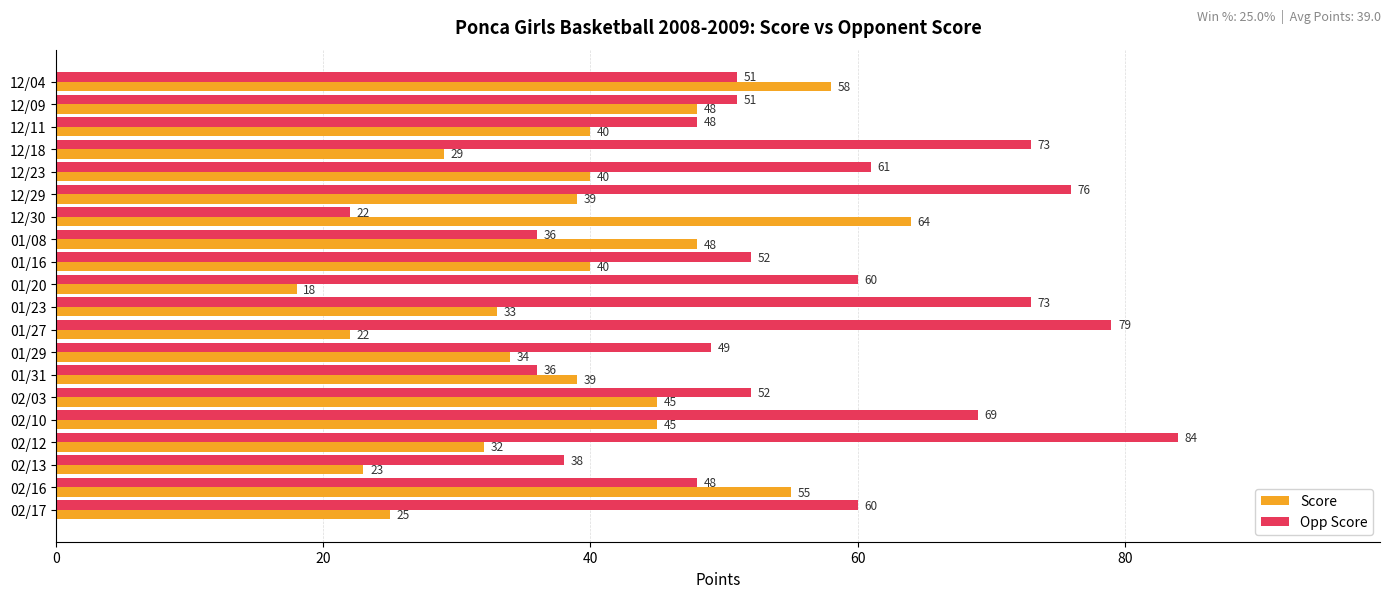

What is the total value across all series at 12/23?

101